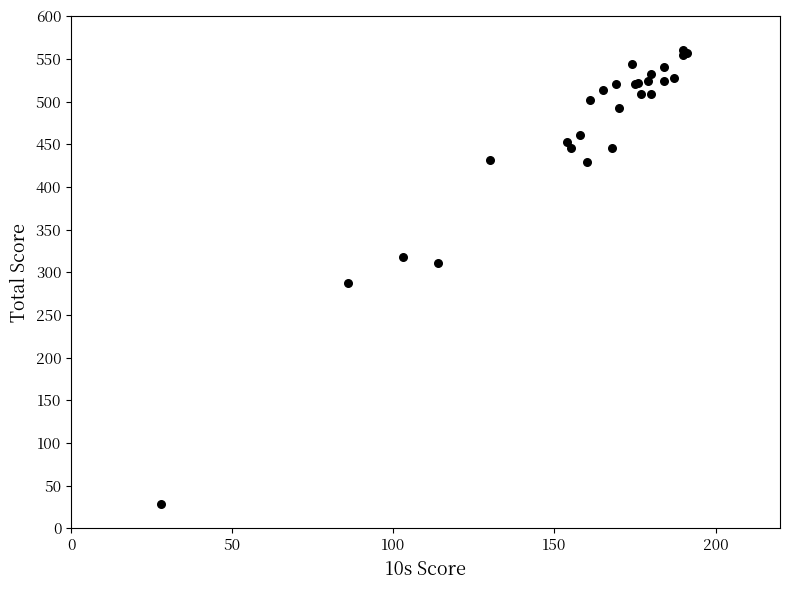

What Y value in the scatter plot is closest to 294?

287